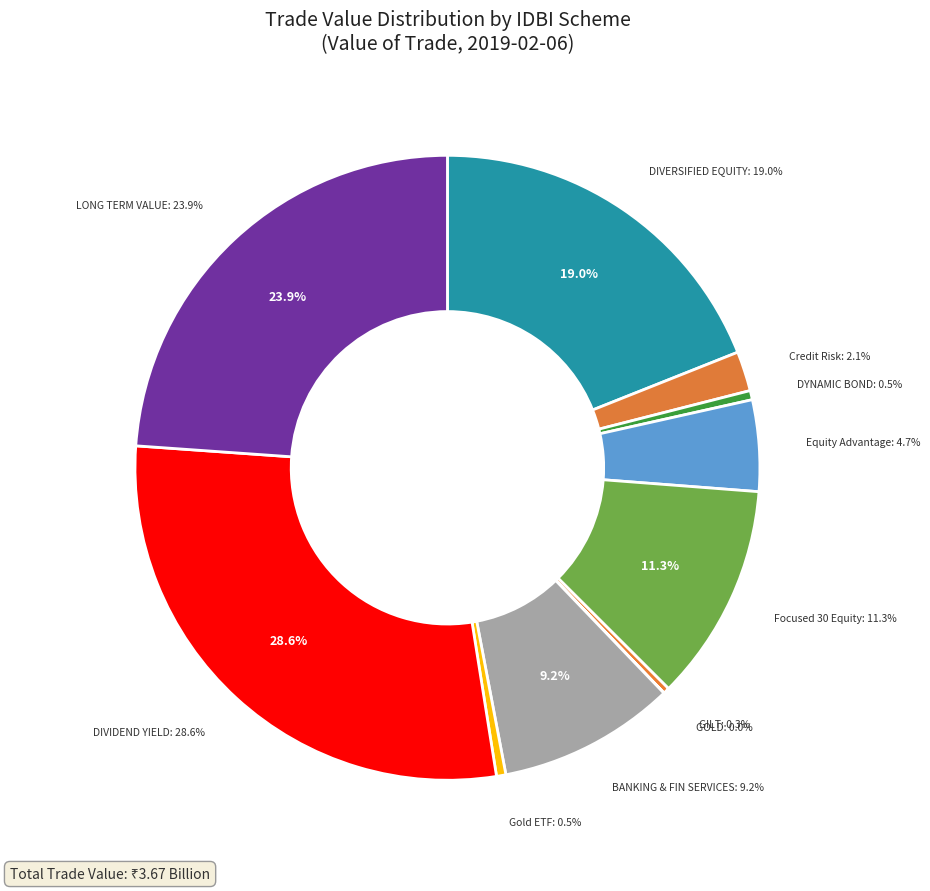

The IDBI DIVIDEND YIELD FUND slice represents 29% of the pie. True or false?

True